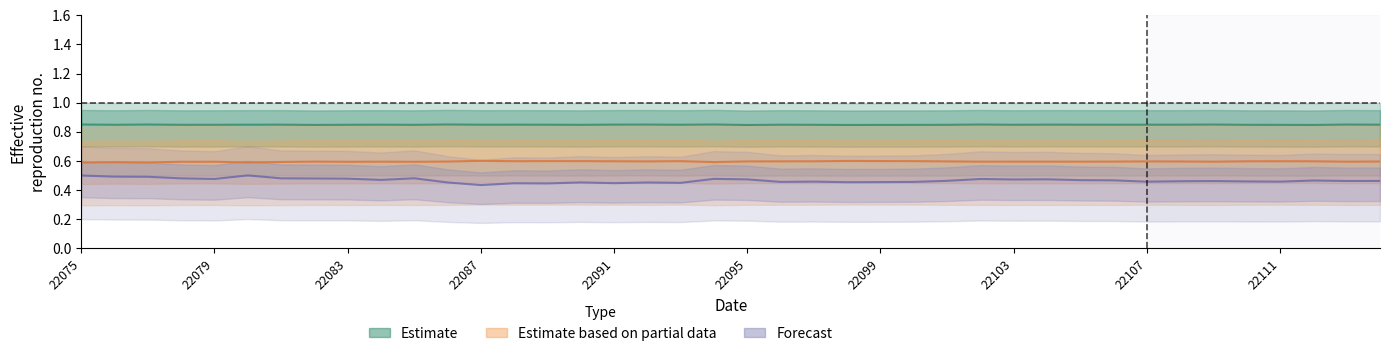

Does the chart display data point markers on the line(s)?

No